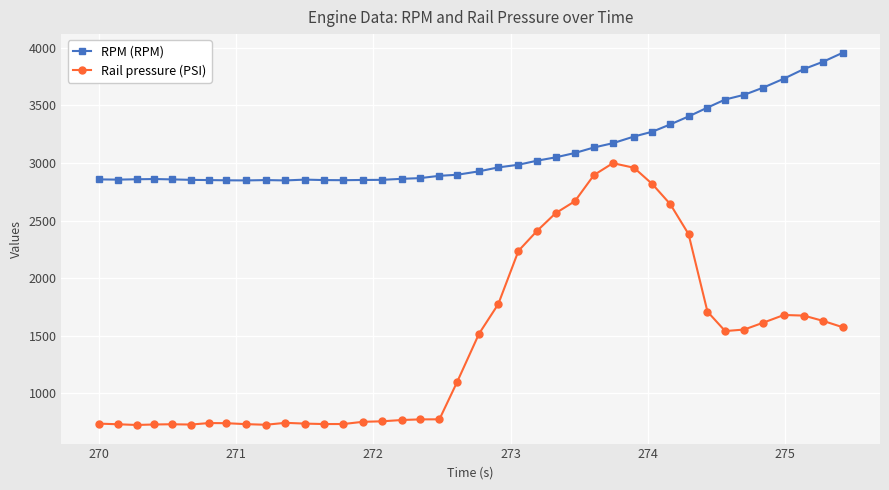

How many lines are shown in the chart?

2